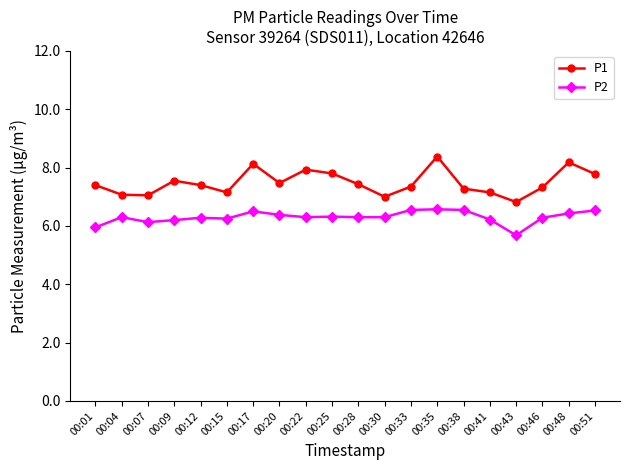

What is the approximate value of P2 at 00:30?

6.3